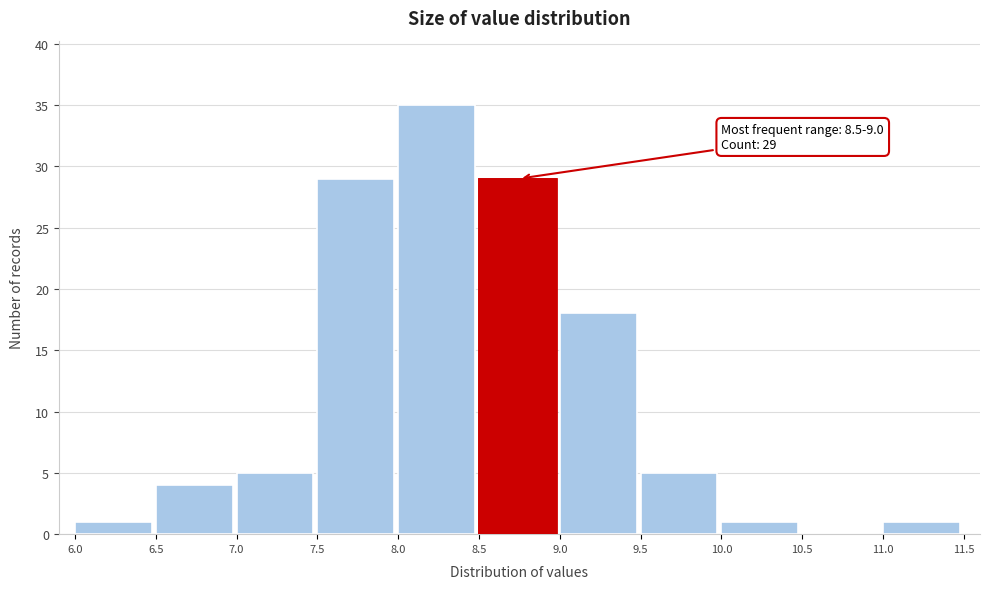

Which range on the x-axis has the tallest bar?

8.0 to 8.5